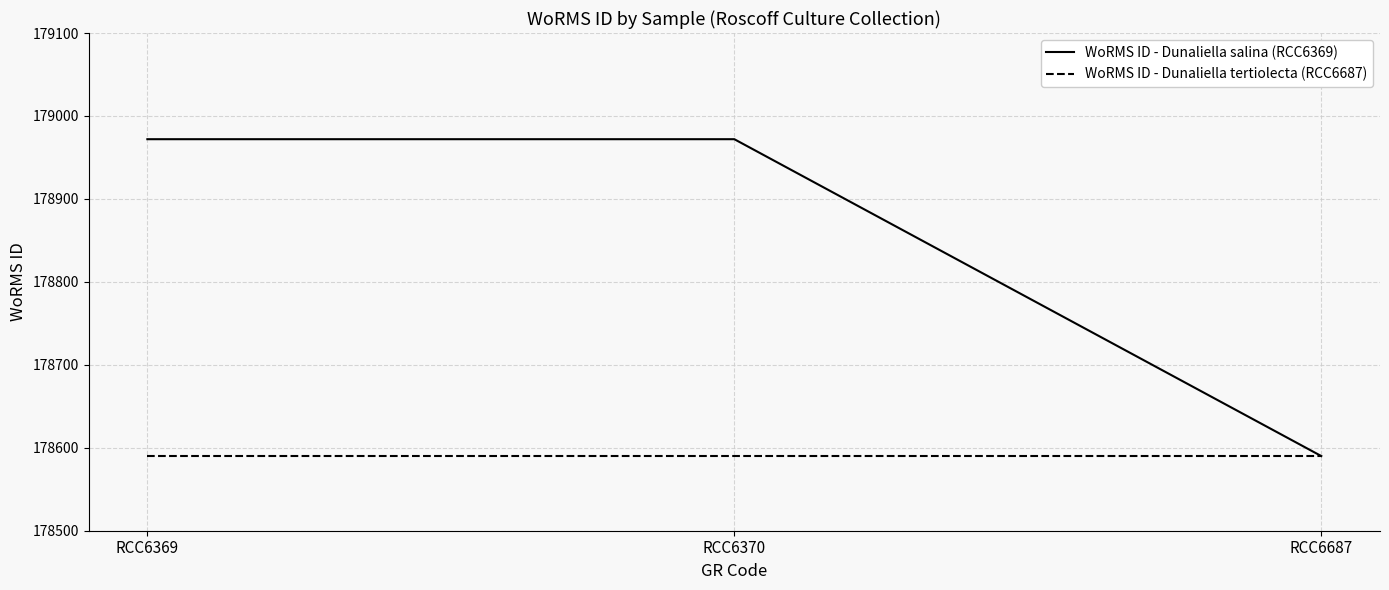

Which series has the largest total across all categories?

WoRMS ID - Dunaliella salina (RCC6369)